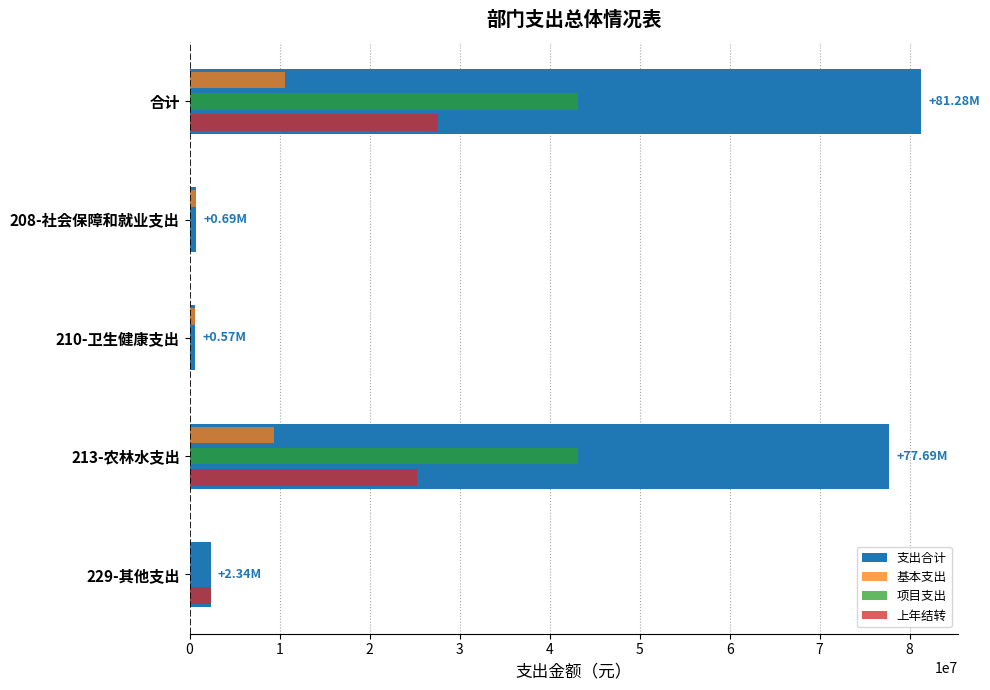

What is the sum of all 支出合计 values?

162564751.1